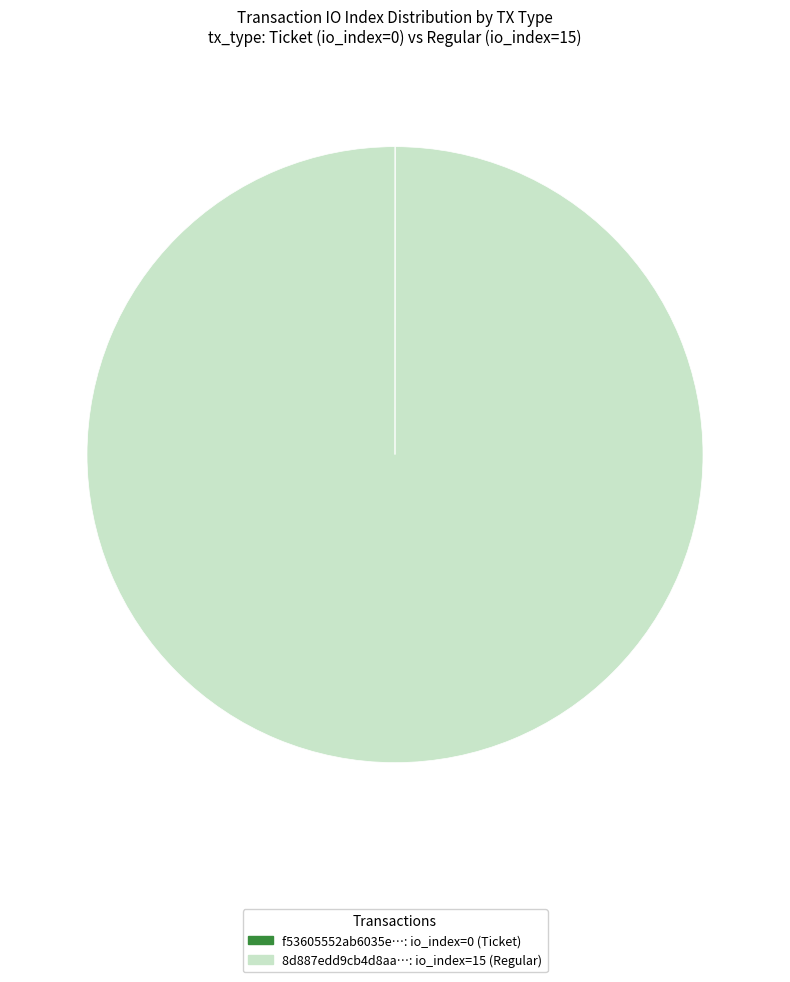

Is it true that 8d887edd9cb4d8aa…: io_index=15 (Regular) is 100% of the pie?

True